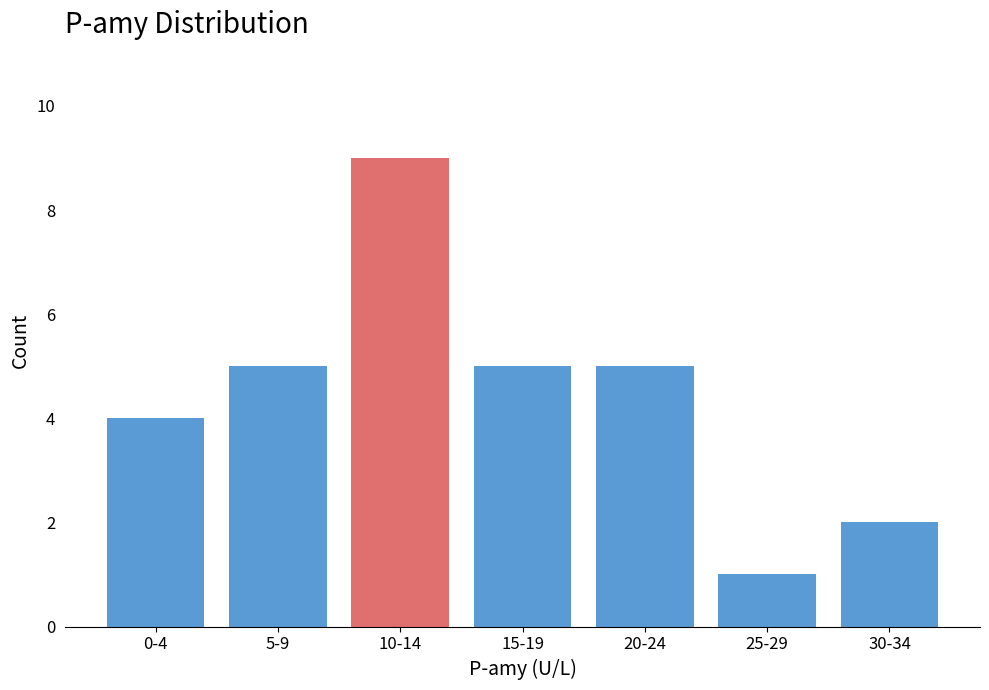

Reading right to left, list all the values displayed in this chart.

30-34=2	25-29=1	20-24=5	15-19=5	10-14=9	5-9=5	0-4=4